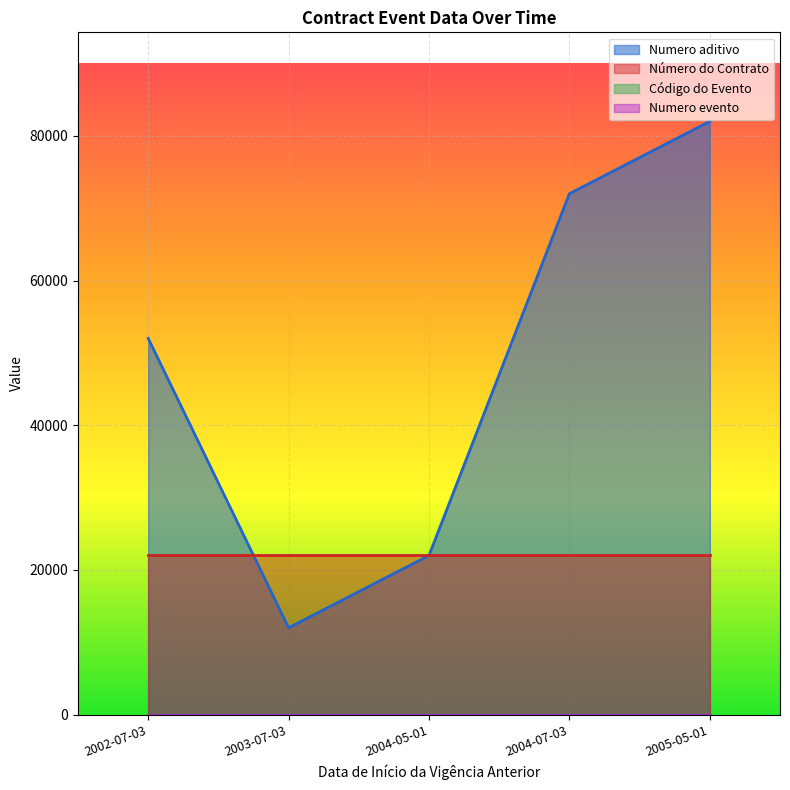

True or false: Código do Evento and Numero aditivo intersect in this chart.

False